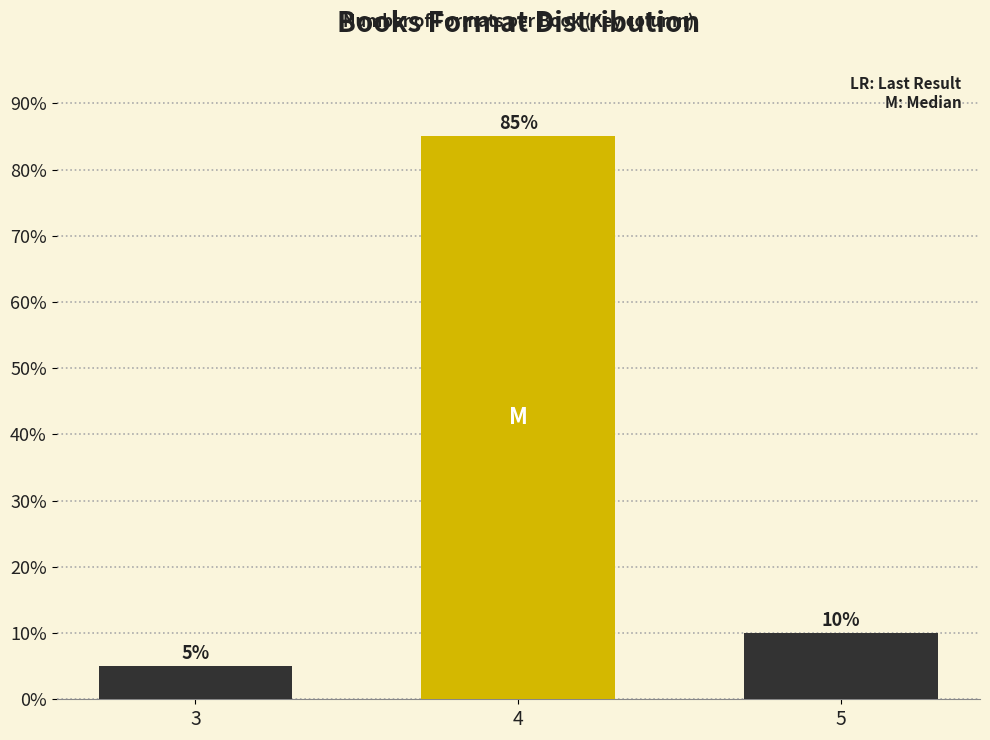

Reading left to right, transcribe all the data shown in this chart.

5	85	10